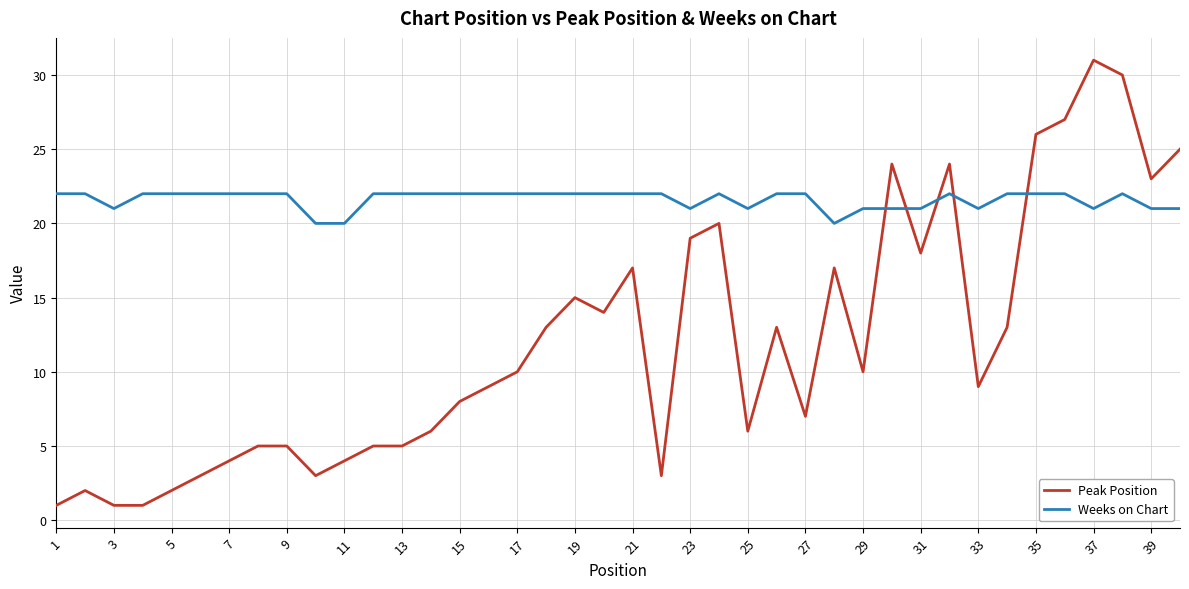

Reading right to left, what are all the values shown in this chart?

Peak Position: 25	23	30	31	27	26	13	9	24	18	24	10	17	7	13	6	20	19	3	17	14	15	13	10	9	8	6	5	5	4	3	5	5	4	3	2	1	1	2	1
Weeks on Chart: 21	21	22	21	22	22	22	21	22	21	21	21	20	22	22	21	22	21	22	22	22	22	22	22	22	22	22	22	22	20	20	22	22	22	22	22	22	21	22	22